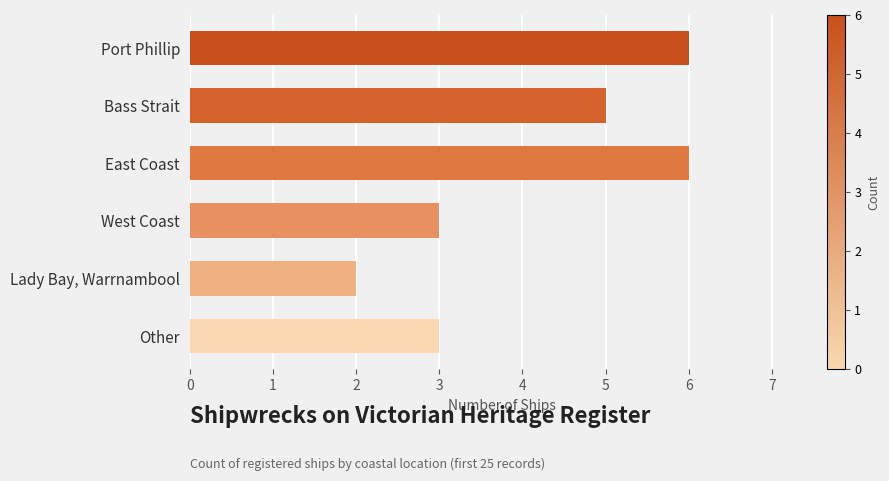

What is the difference between the maximum and minimum values?

4